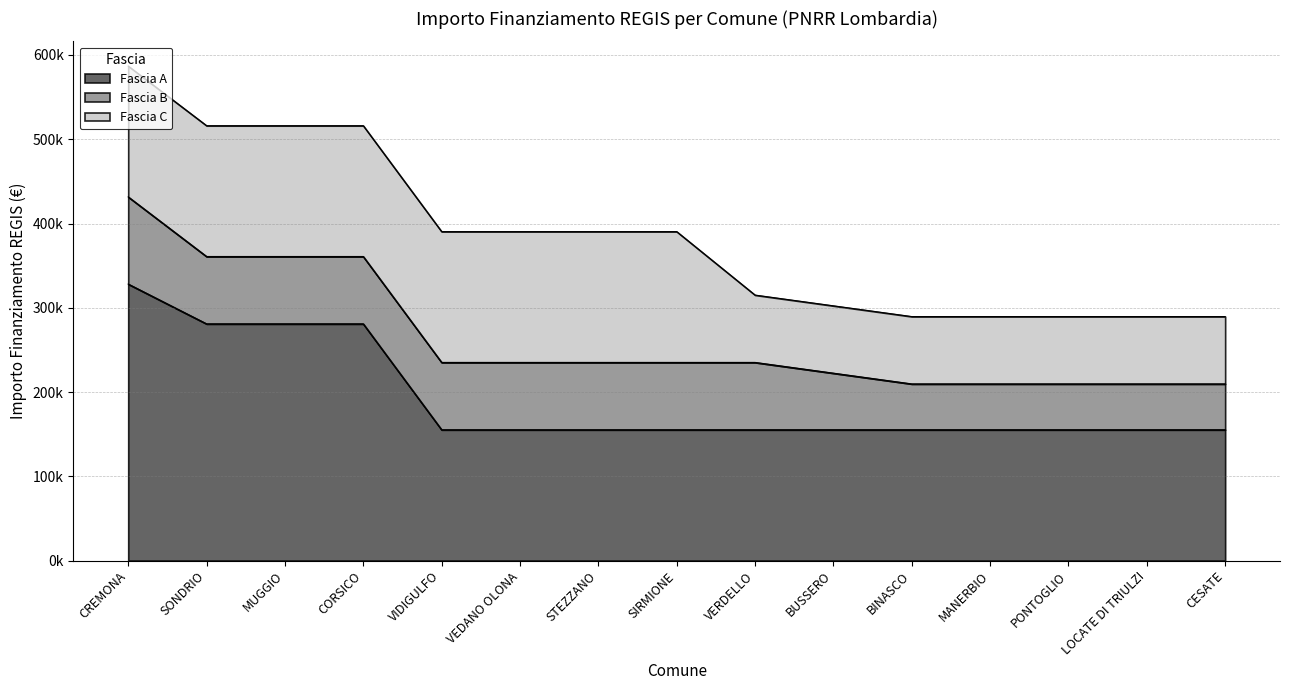

At how many categories does at least one series exceed 79413?

15